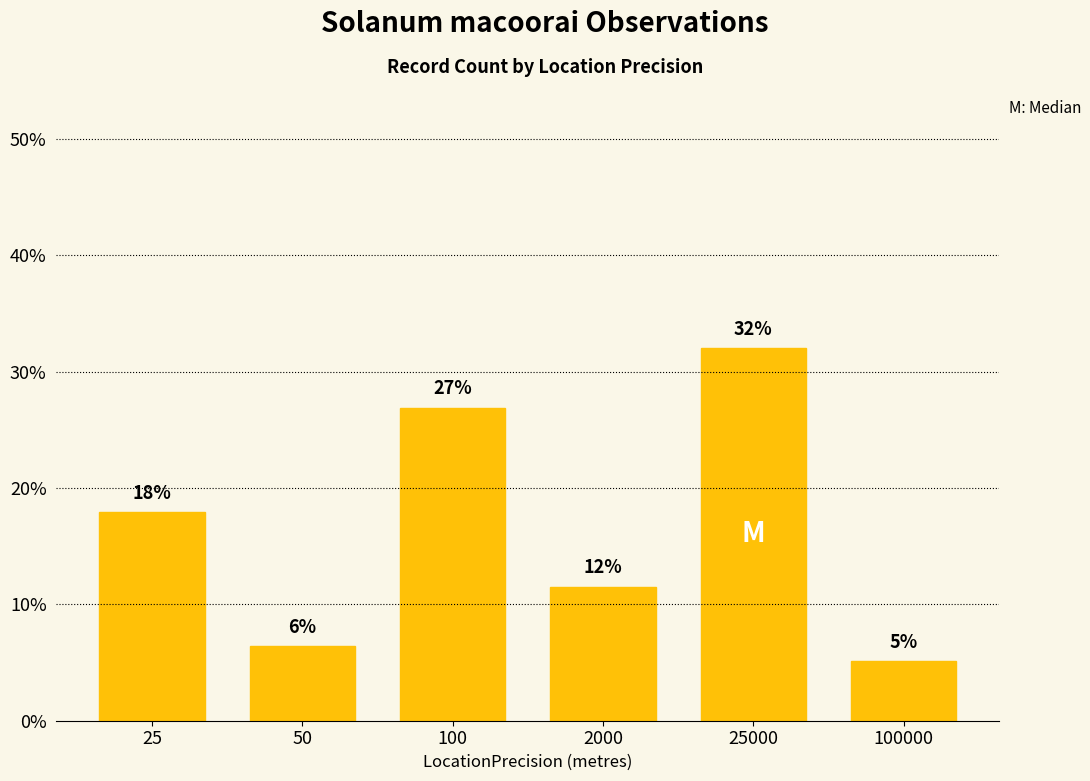

List the labels in order of value, smallest first.

100000, 50, 2000, 25, 100, 25000